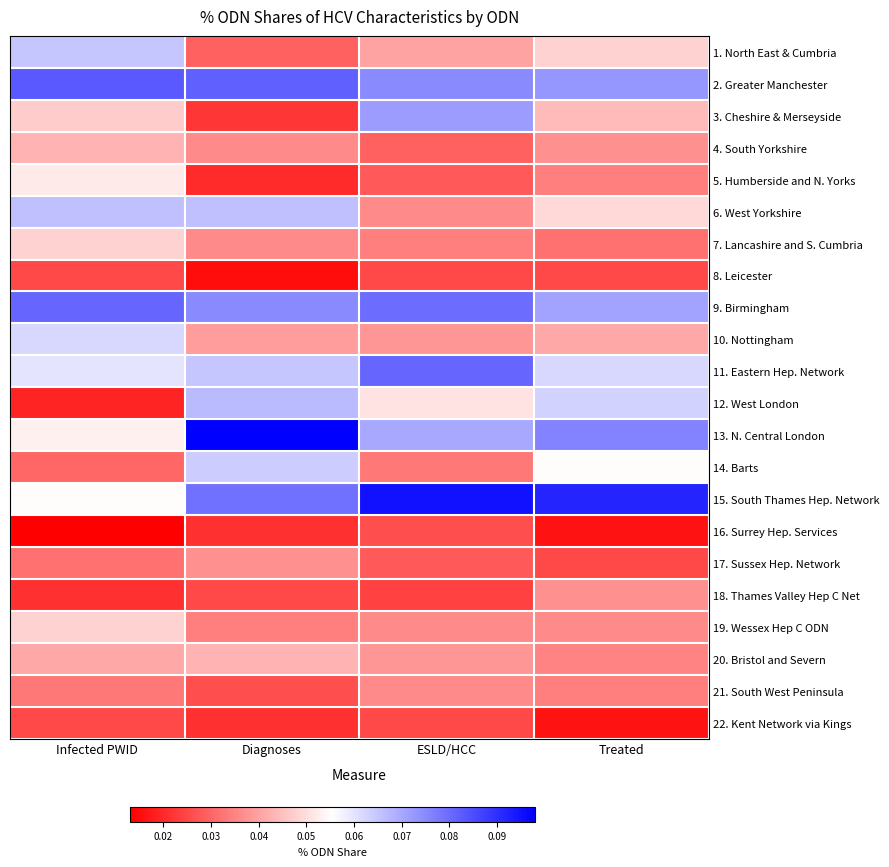

Reading right to left, what are all the values shown in this chart?

1. North East & Cumbria: Treated=0.0	ESLD/HCC=0.0	Diagnoses=0.0	Infected PWID=0.1
2. Greater Manchester: Treated=0.1	ESLD/HCC=0.1	Diagnoses=0.1	Infected PWID=0.1
3. Cheshire & Merseyside: Treated=0.0	ESLD/HCC=0.1	Diagnoses=0.0	Infected PWID=0.0
4. South Yorkshire: Treated=0.0	ESLD/HCC=0.0	Diagnoses=0.0	Infected PWID=0.0
5. Humberside and N. Yorks: Treated=0.0	ESLD/HCC=0.0	Diagnoses=0.0	Infected PWID=0.1
6. West Yorkshire: Treated=0.0	ESLD/HCC=0.0	Diagnoses=0.1	Infected PWID=0.1
7. Lancashire and S. Cumbria: Treated=0.0	ESLD/HCC=0.0	Diagnoses=0.0	Infected PWID=0.0
8. Leicester: Treated=0.0	ESLD/HCC=0.0	Diagnoses=0.0	Infected PWID=0.0
9. Birmingham: Treated=0.1	ESLD/HCC=0.1	Diagnoses=0.1	Infected PWID=0.1
10. Nottingham: Treated=0.0	ESLD/HCC=0.0	Diagnoses=0.0	Infected PWID=0.1
11. Eastern Hep. Network: Treated=0.1	ESLD/HCC=0.1	Diagnoses=0.1	Infected PWID=0.1
12. West London: Treated=0.1	ESLD/HCC=0.1	Diagnoses=0.1	Infected PWID=0.0
13. N. Central London: Treated=0.1	ESLD/HCC=0.1	Diagnoses=0.1	Infected PWID=0.1
14. Barts: Treated=0.1	ESLD/HCC=0.0	Diagnoses=0.1	Infected PWID=0.0
15. South Thames Hep. Network: Treated=0.1	ESLD/HCC=0.1	Diagnoses=0.1	Infected PWID=0.1
16. Surrey Hep. Services: Treated=0.0	ESLD/HCC=0.0	Diagnoses=0.0	Infected PWID=0.0
17. Sussex Hep. Network: Treated=0.0	ESLD/HCC=0.0	Diagnoses=0.0	Infected PWID=0.0
18. Thames Valley Hep C Net: Treated=0.0	ESLD/HCC=0.0	Diagnoses=0.0	Infected PWID=0.0
19. Wessex Hep C ODN: Treated=0.0	ESLD/HCC=0.0	Diagnoses=0.0	Infected PWID=0.0
20. Bristol and Severn: Treated=0.0	ESLD/HCC=0.0	Diagnoses=0.0	Infected PWID=0.0
21. South West Peninsula: Treated=0.0	ESLD/HCC=0.0	Diagnoses=0.0	Infected PWID=0.0
22. Kent Network via Kings: Treated=0.0	ESLD/HCC=0.0	Diagnoses=0.0	Infected PWID=0.0